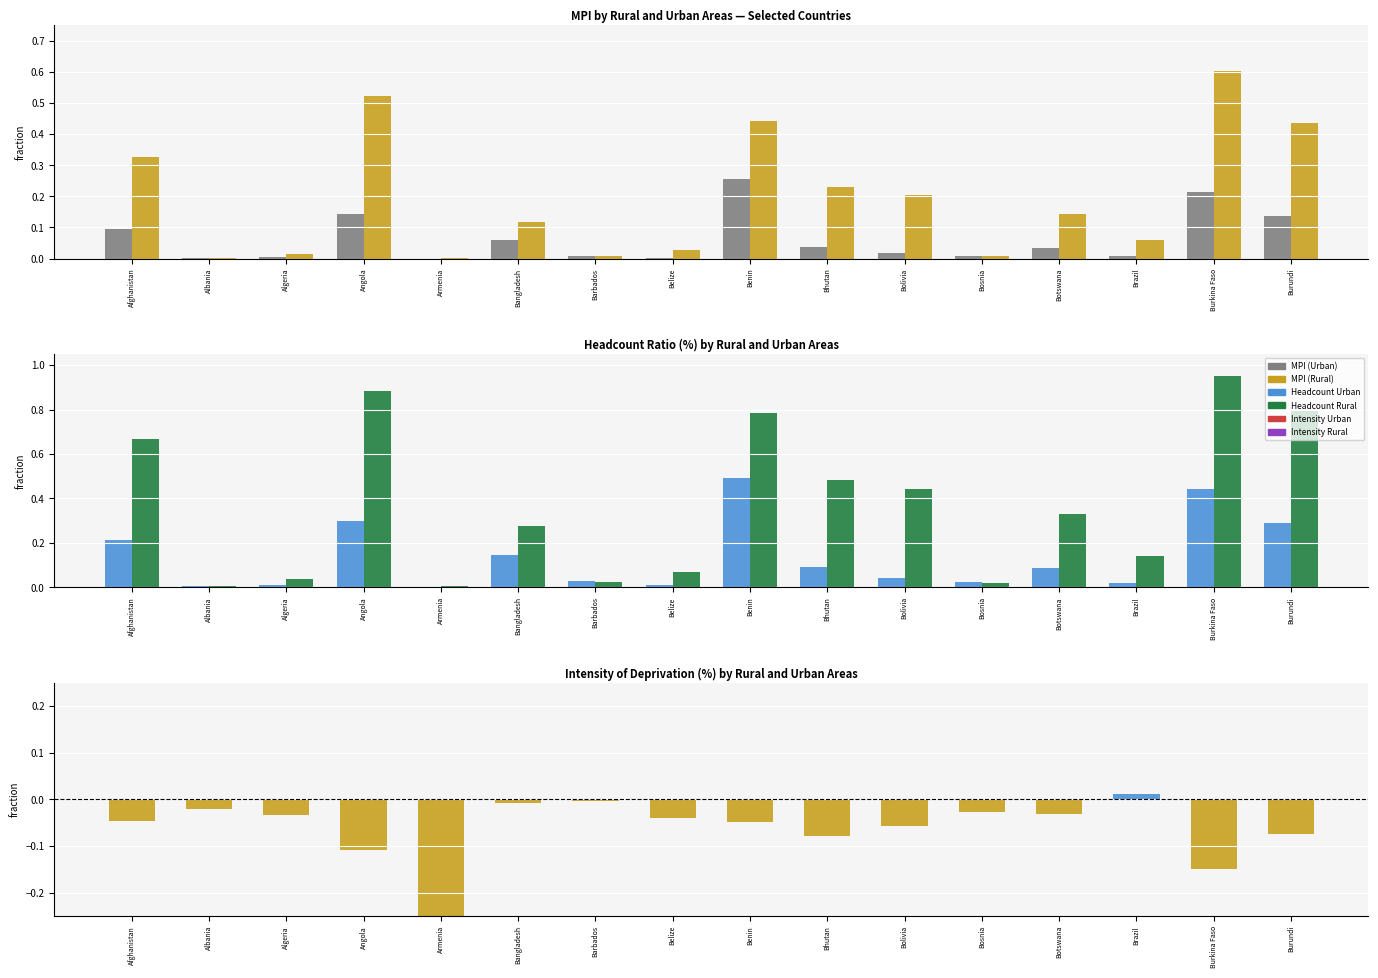

At which category is the sum across all series the highest?

Burkina Faso